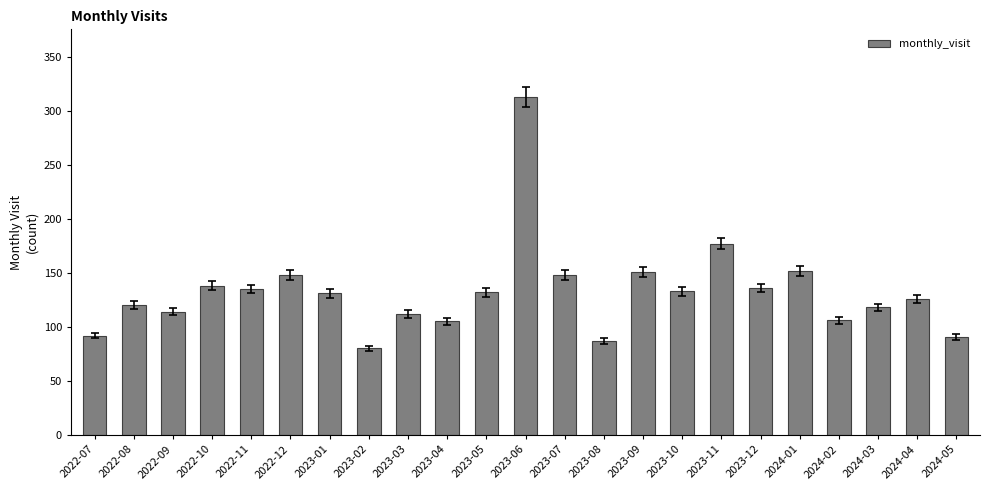

What is the smallest value displayed?

80